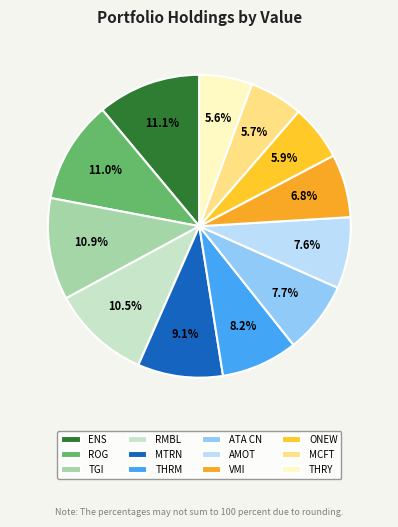

What percentage is the AMOT slice, to the nearest percent?

8%